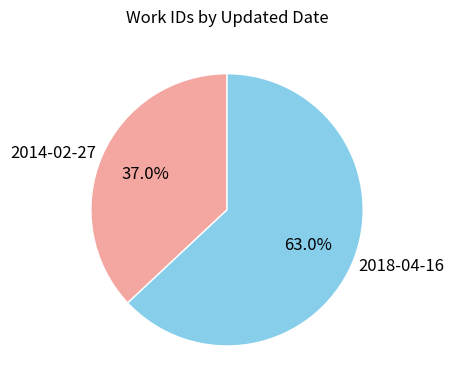

The 2018-04-16 slice represents 54% of the pie. True or false?

False